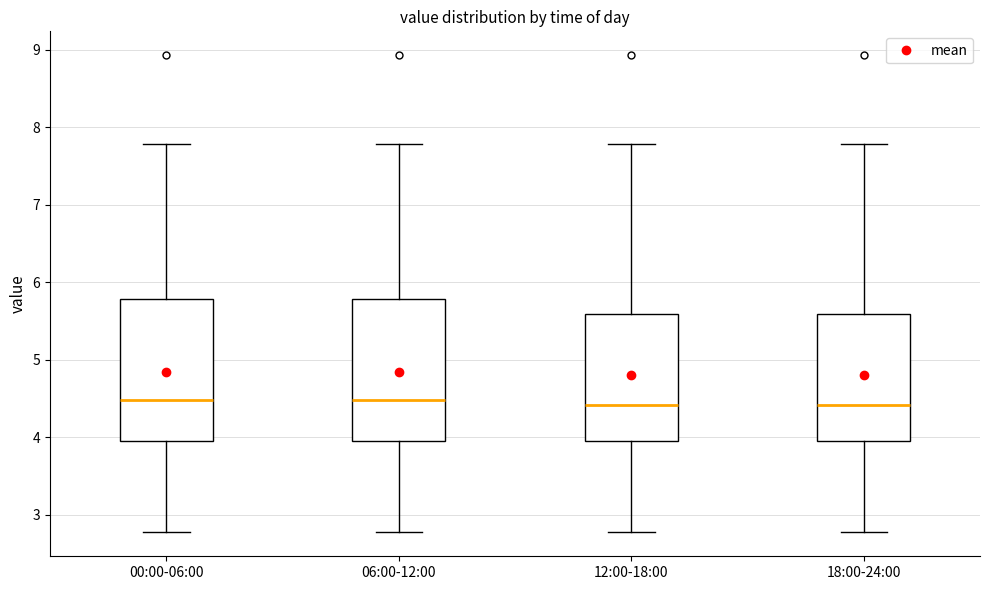

Reading left to right, read every box against the y-axis: the position of its median line, the range the box covers, and the ends of its whiskers. The values are not printed on the chart, so give them approximately, as read against the axis.

00:00-06:00: median 4.5, box 3.9 to 5.8, whiskers 2.8 to 7.8
06:00-12:00: median 4.5, box 3.9 to 5.8, whiskers 2.8 to 7.8
12:00-18:00: median 4.4, box 3.9 to 5.6, whiskers 2.8 to 7.8
18:00-24:00: median 4.4, box 3.9 to 5.6, whiskers 2.8 to 7.8